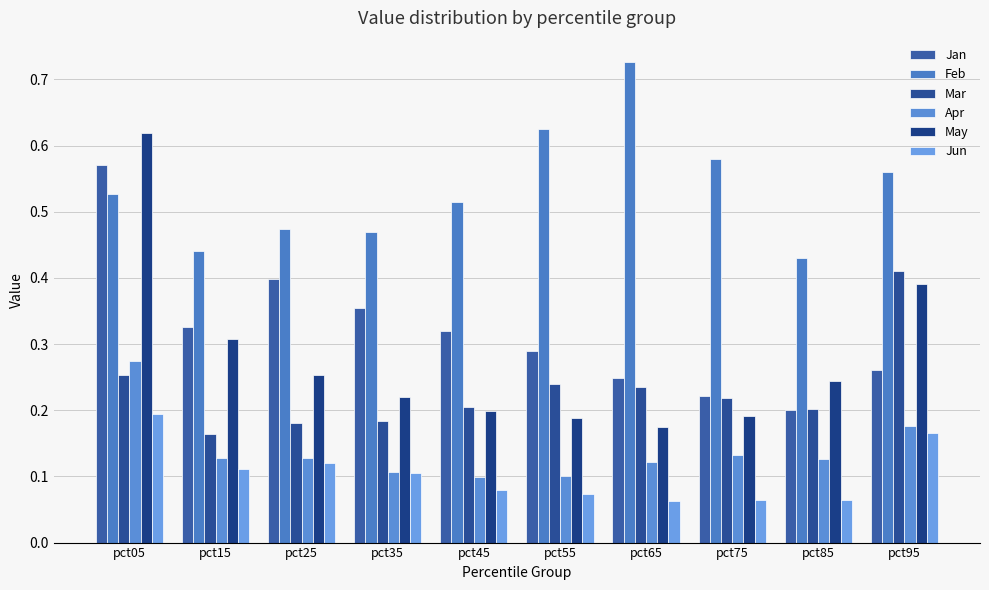

The value of May at pct15 is 0.3. True or false?

True